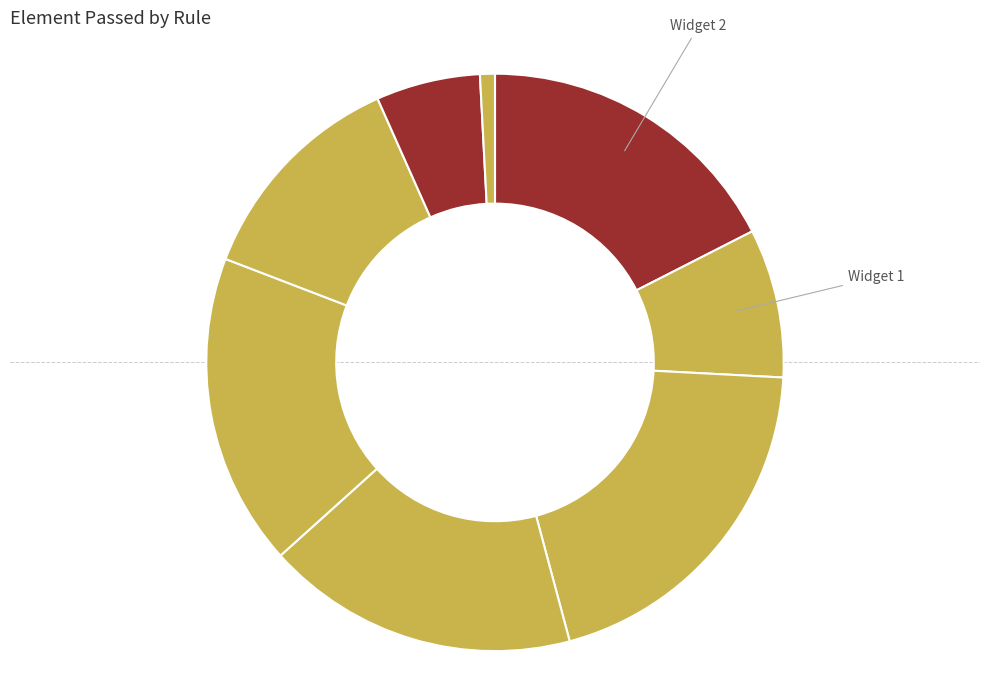

Count the number of slices in the pie.

8